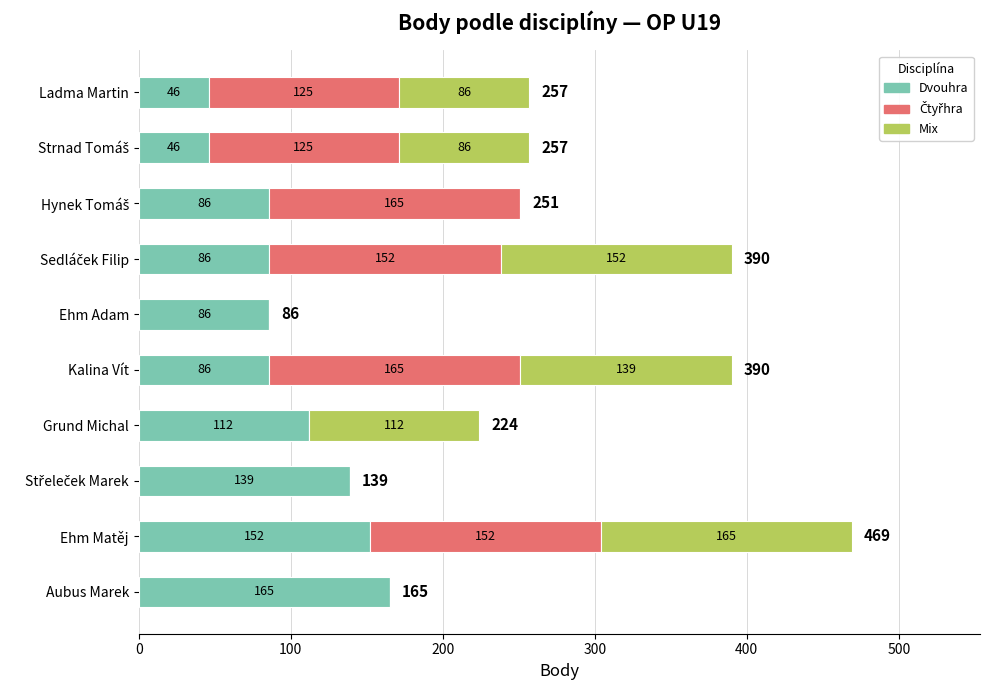

At which category is the sum across all series the highest?

Ehm Matěj